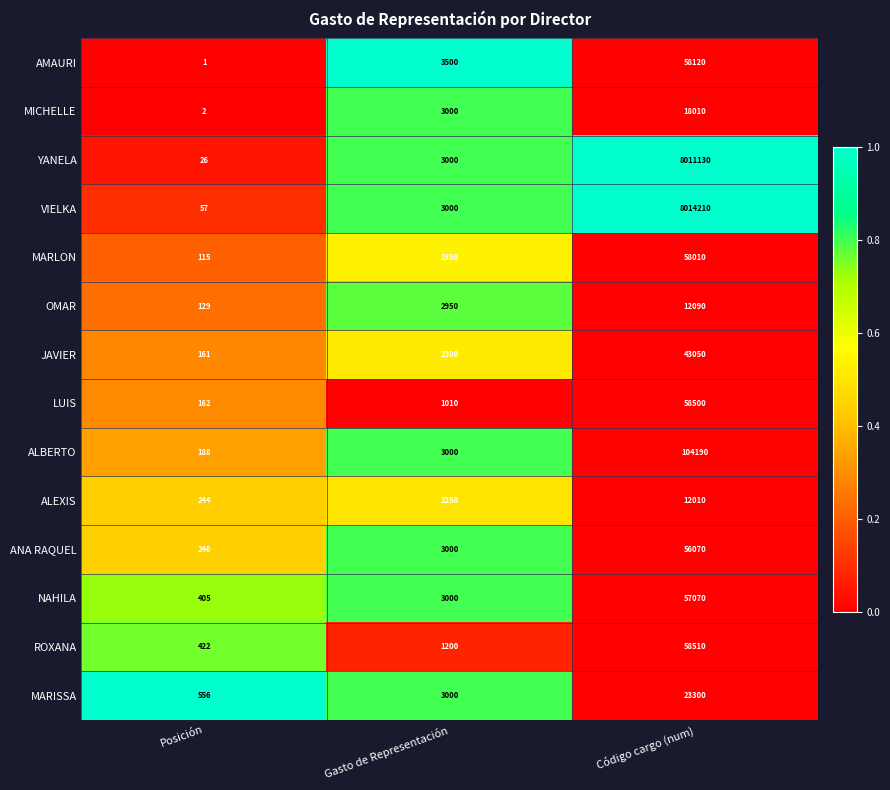

Count the number of categories in the chart.

3